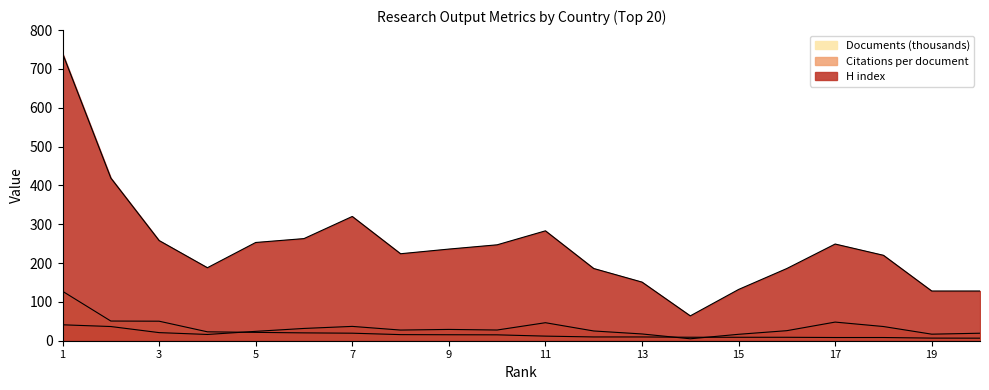

How many categories are shown in the chart?

20